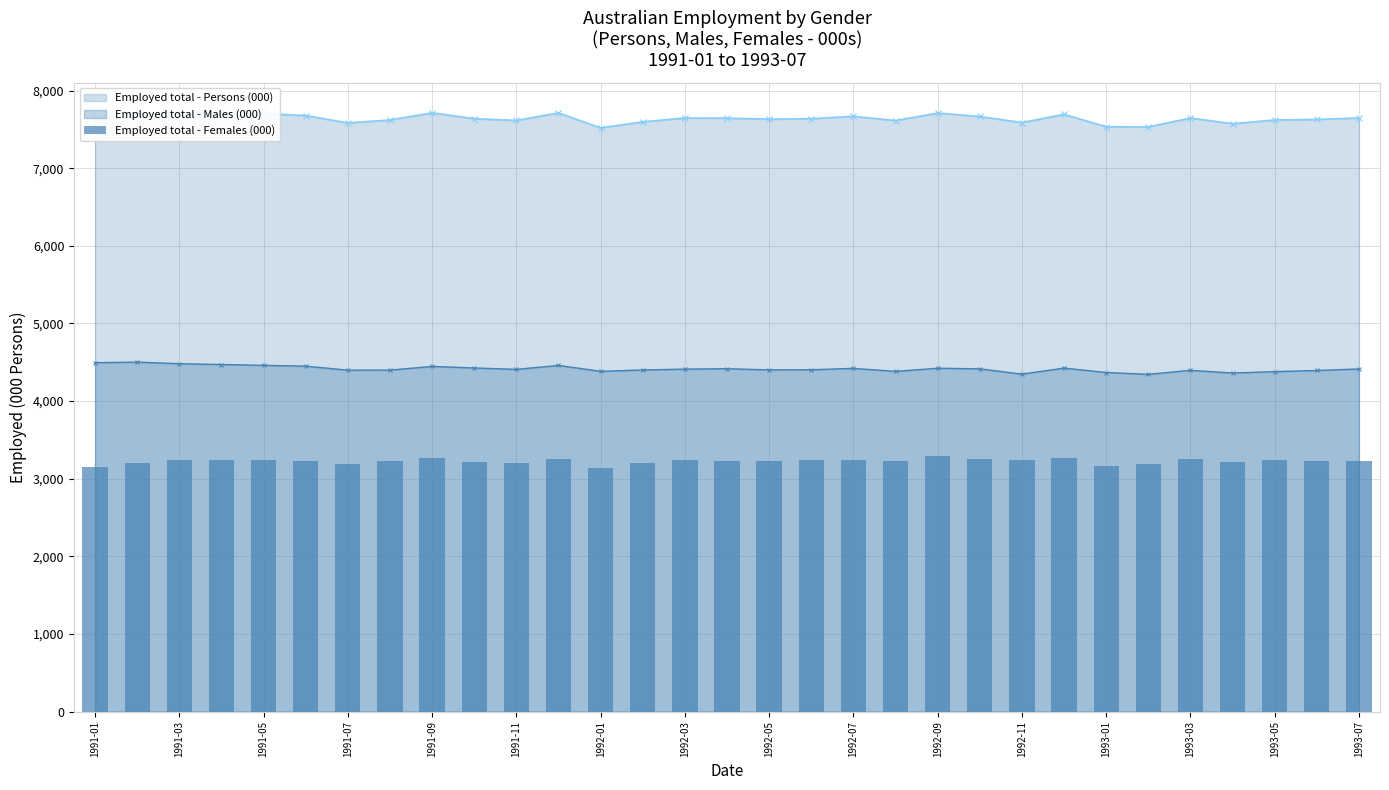

How many data points in Employed total - Males (000) are above 4411?

16